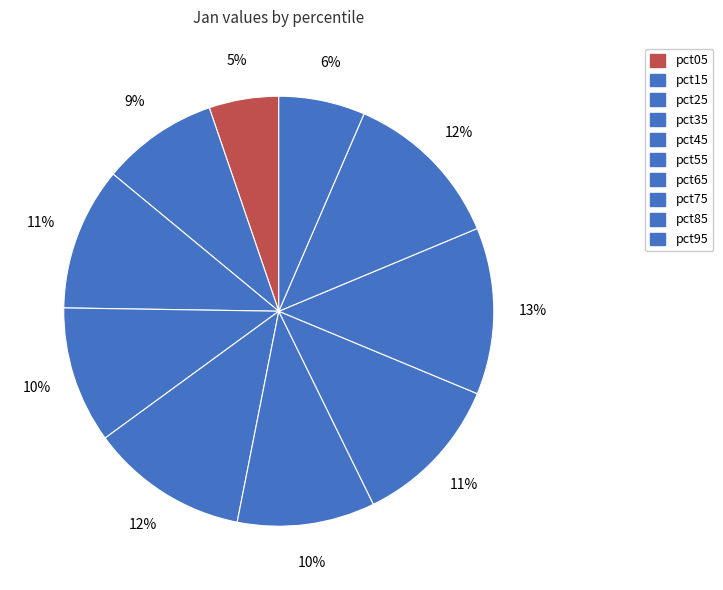

Is it true that pct55 is 10% of the pie?

True